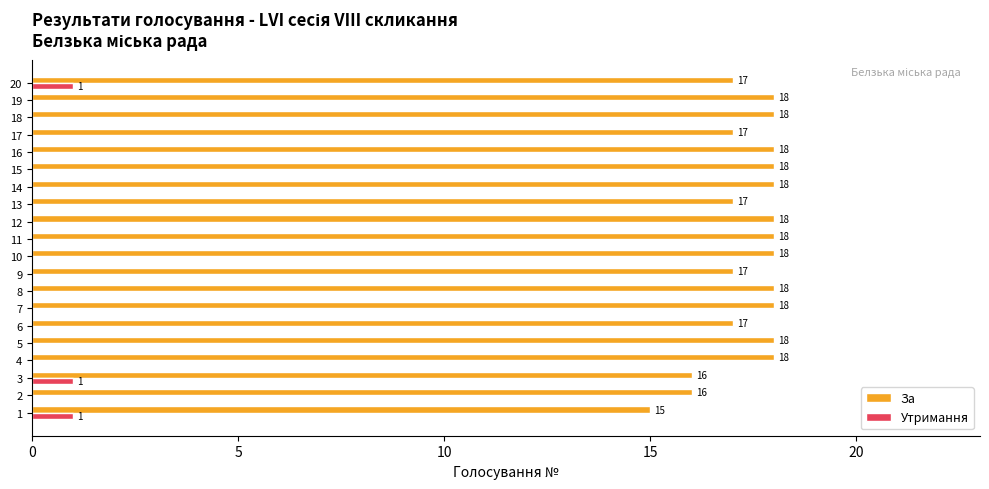

What is the maximum value shown in the chart?

18